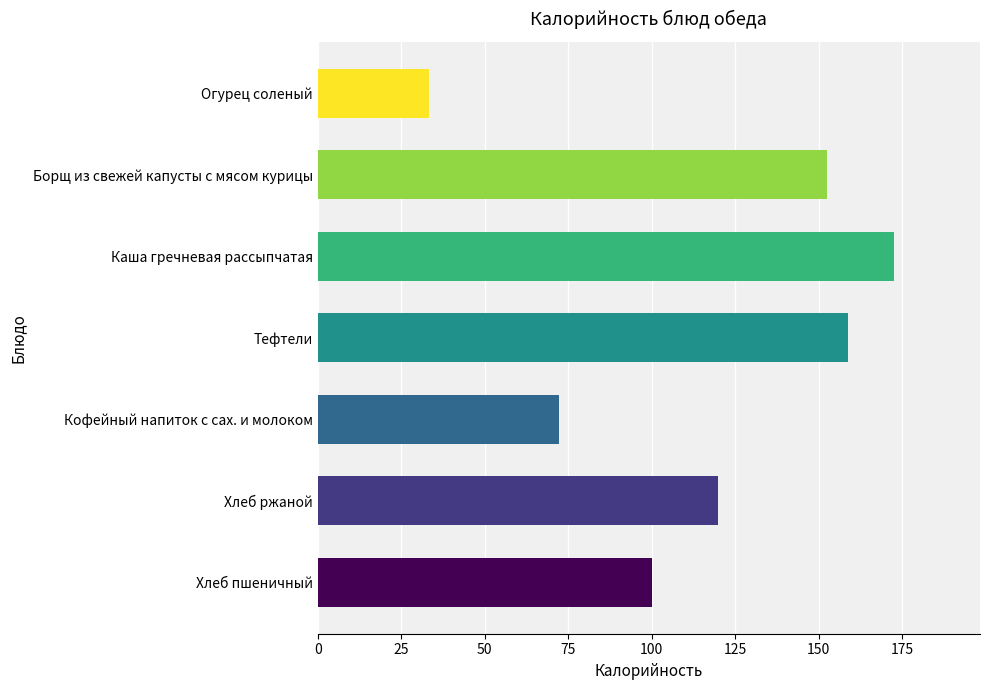

What is the greatest value displayed?

172.5